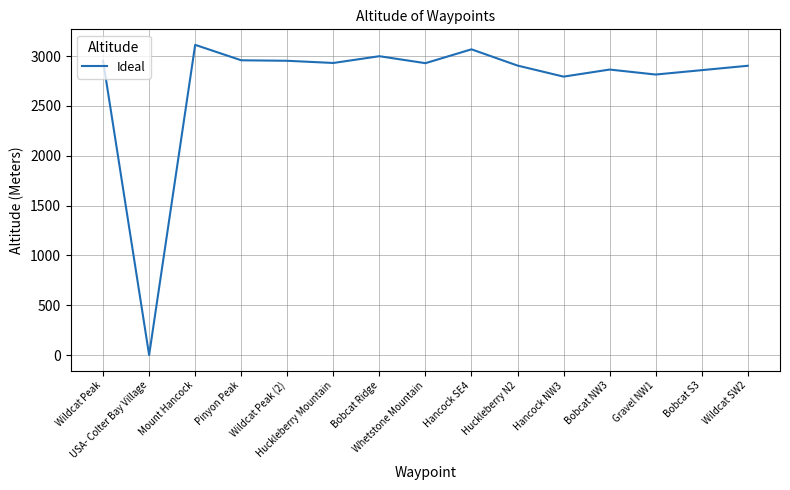

True or false: the data shows 2903 at Wildcat SW2.

True